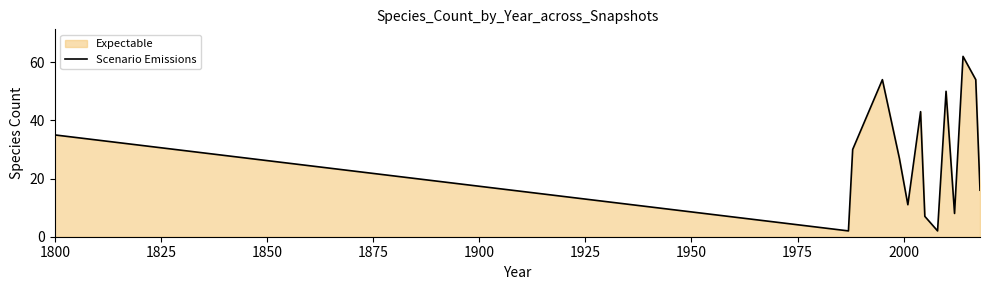

What is the difference between the maximum and minimum values?

60